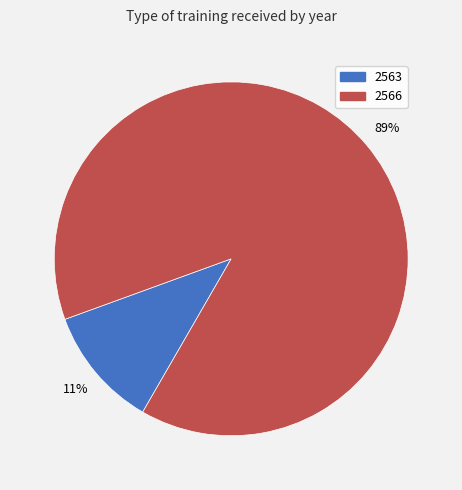

To the nearest percent, what percentage of the pie is 2566?

89%